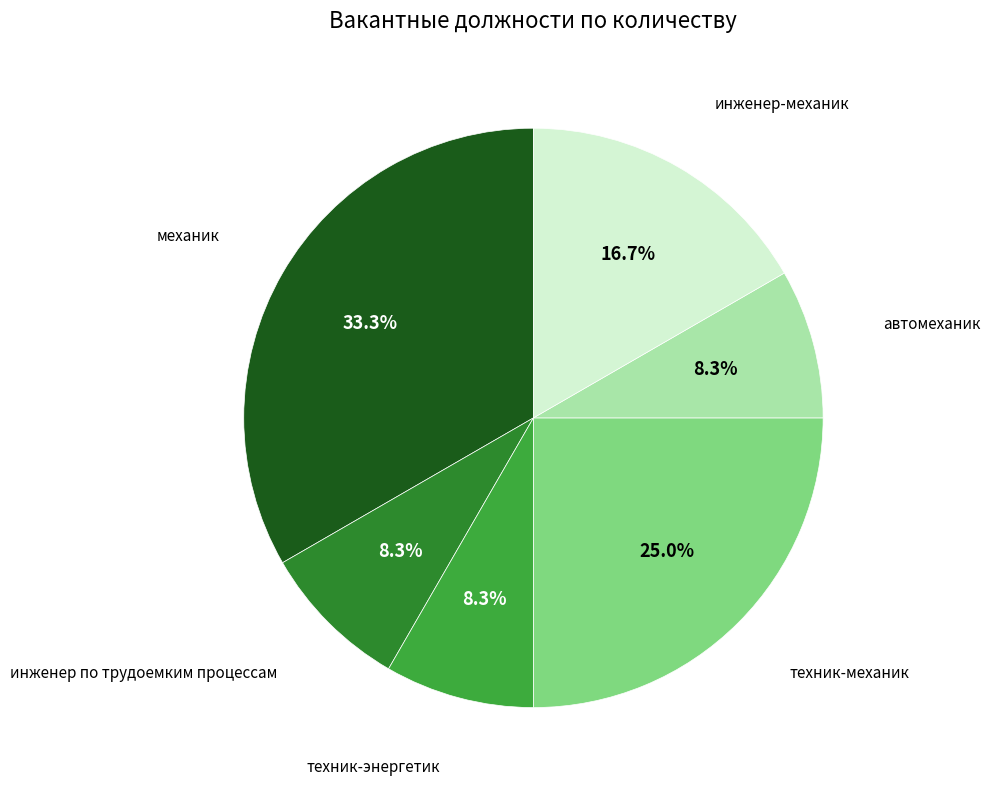

Does any single category account for the majority?

No